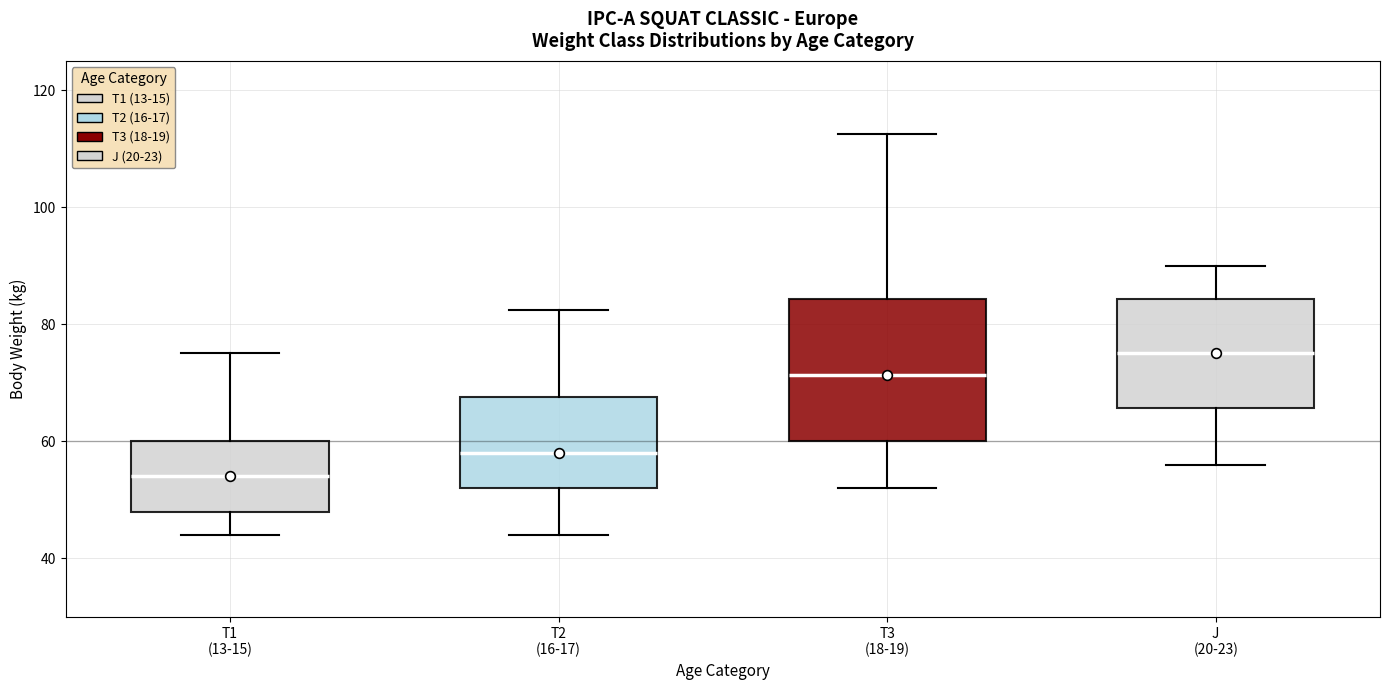

Reading left to right, transcribe this box plot: for each box, give where its median line is, the range the box spans, and where its two whiskers end, as read against the y-axis. The values are not printed on the chart, so give them approximately, as read against the axis.

T1 (13-15): median 54, box 48 to 60, whiskers 44 to 76
T2 (16-17): median 58, box 52 to 68, whiskers 44 to 82
T3 (18-19): median 72, box 60 to 84, whiskers 52 to 112
J (20-23): median 76, box 66 to 84, whiskers 56 to 90